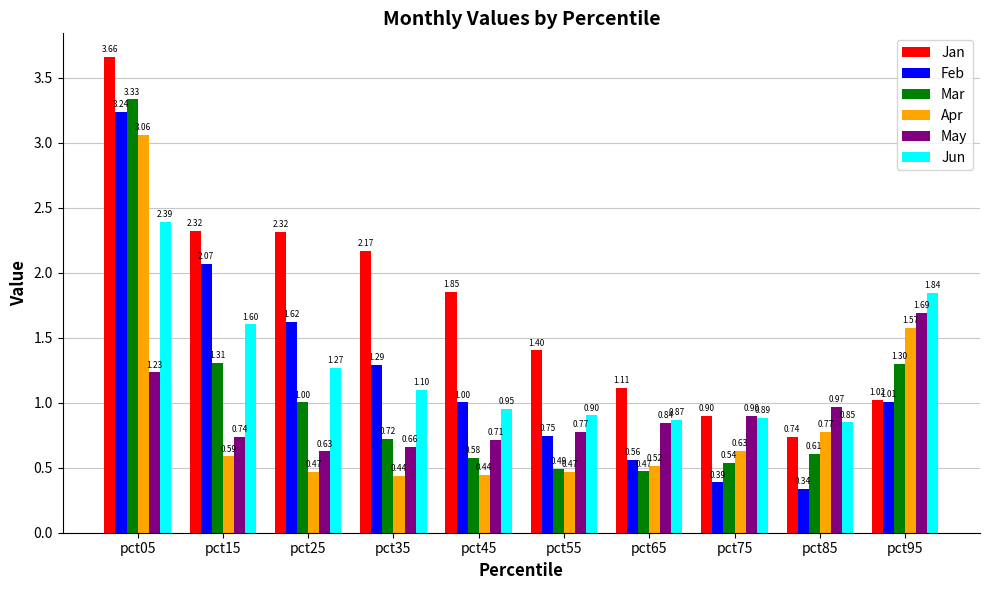

What is the total value across all series at pct55?

4.8